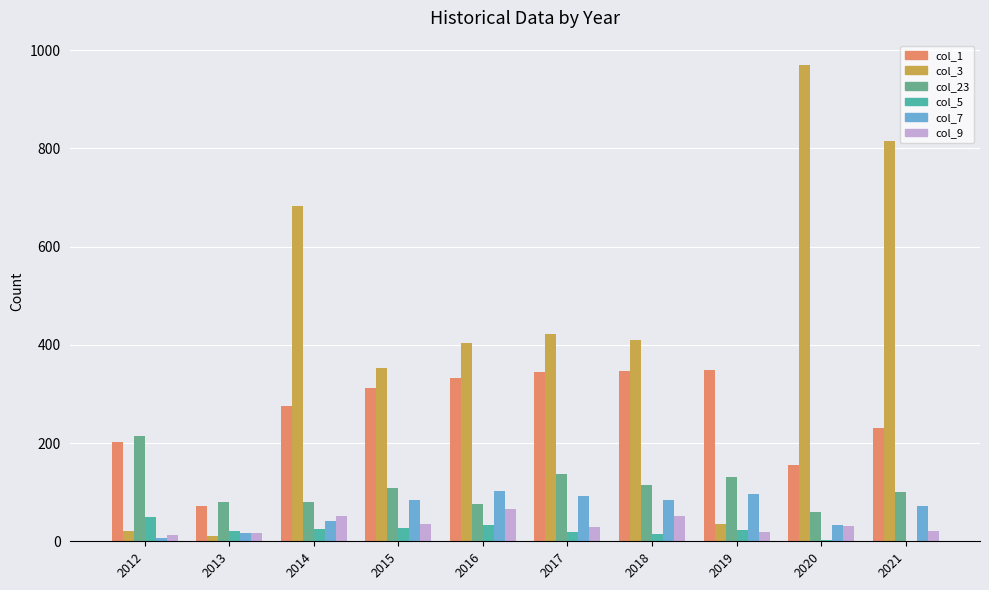

How many groups of bars are there?

10